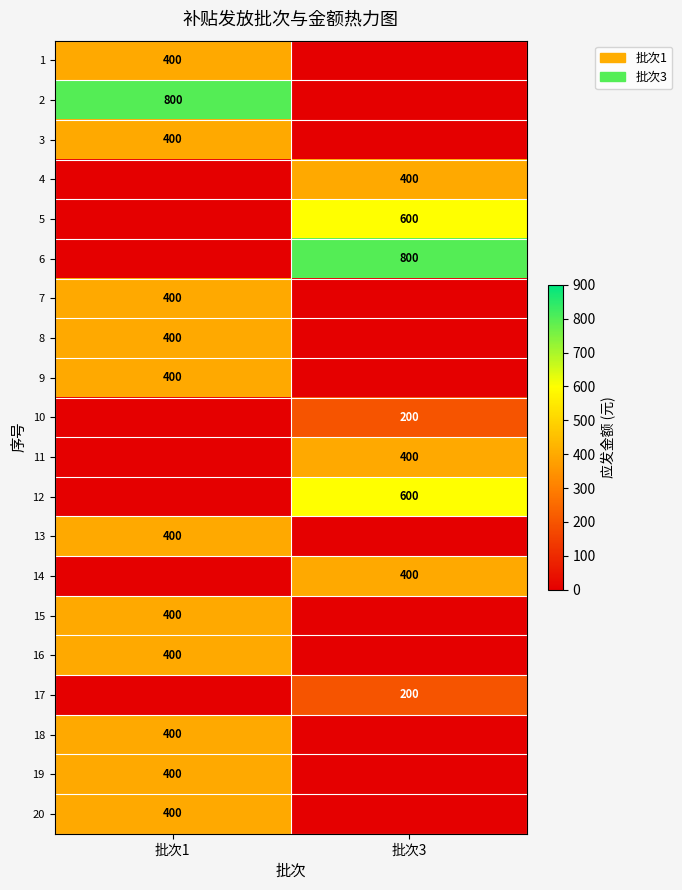

Is it true that 12 equals 600 at 批次3?

True